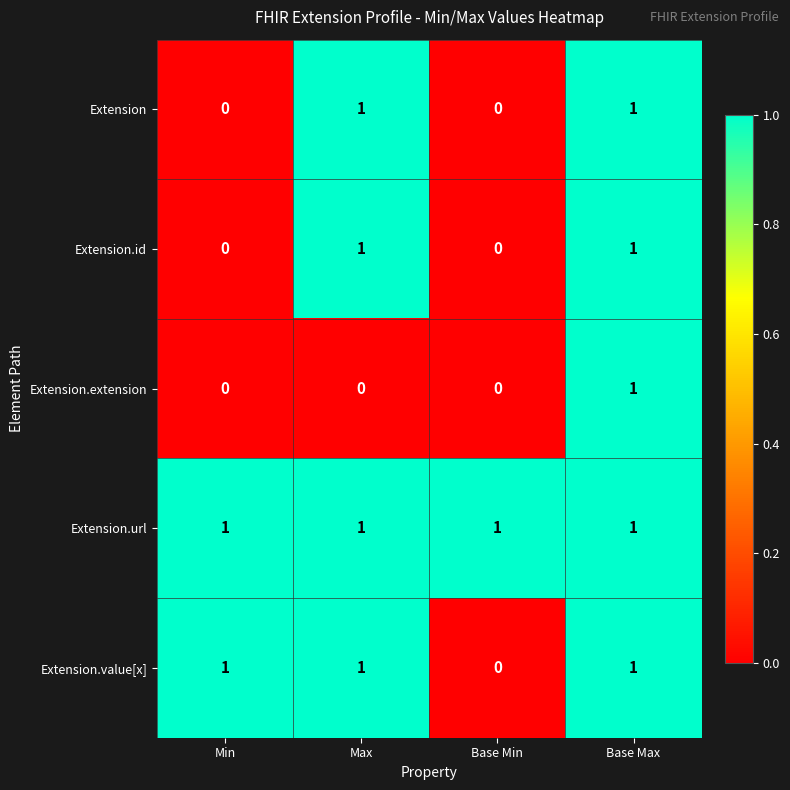

True or false: Extension.id has a value of 1 at Base Max.

True